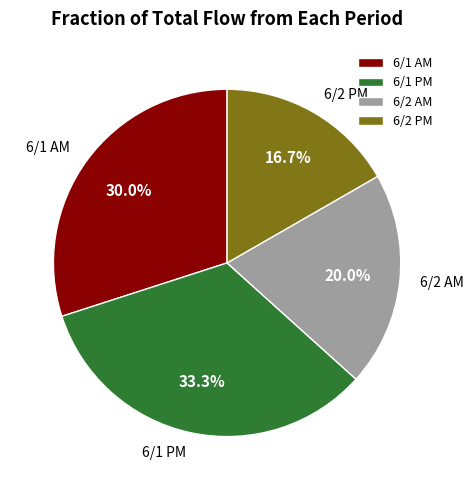

Which slice is the largest?

6/1 PM